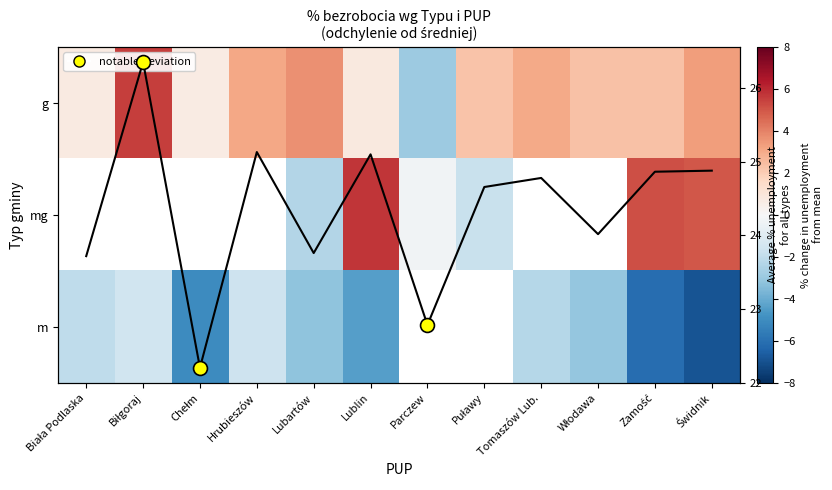

Which label corresponds to the largest value in the chart?

Lublin